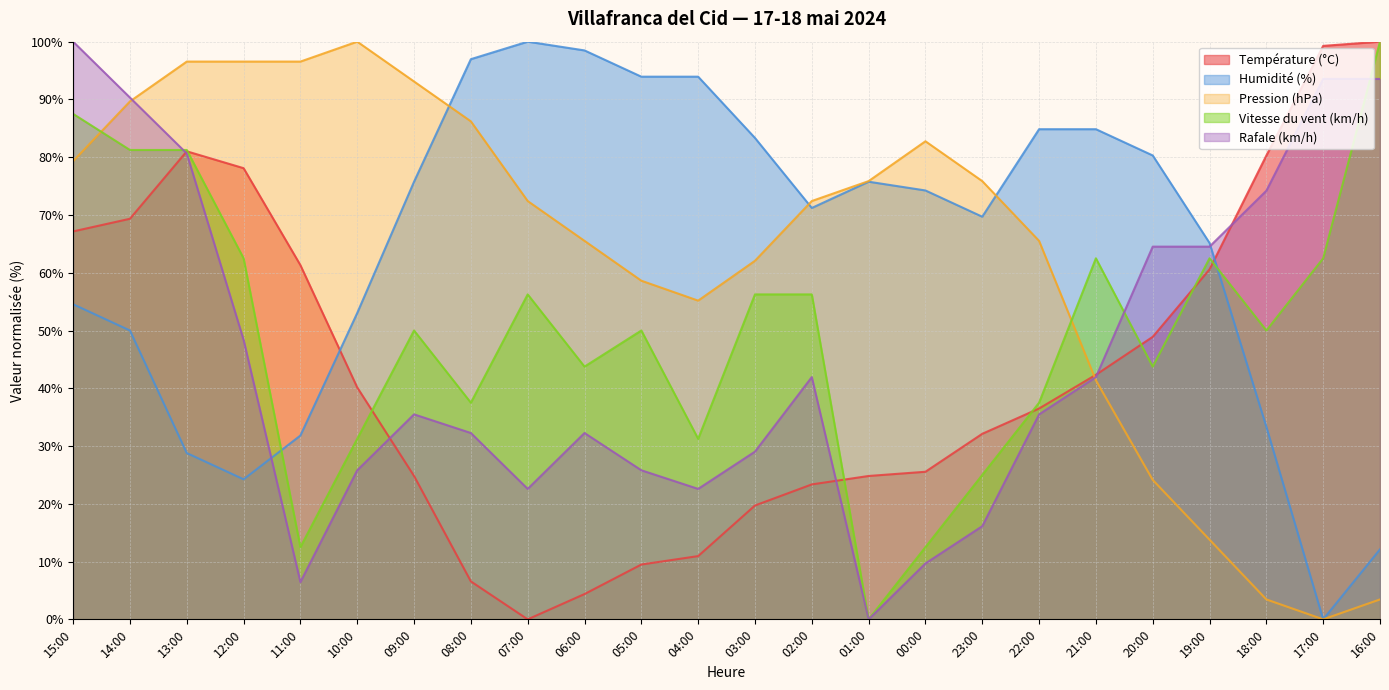

Does the chart have visible grid lines?

Yes